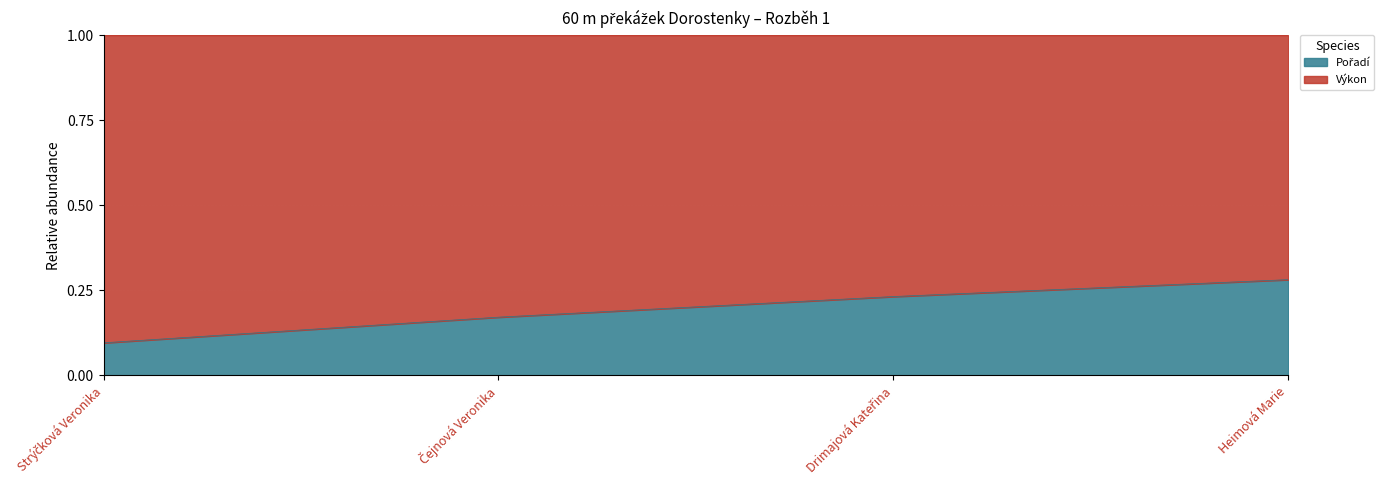

True or false: the data has more than 1 interior local peaks.

False